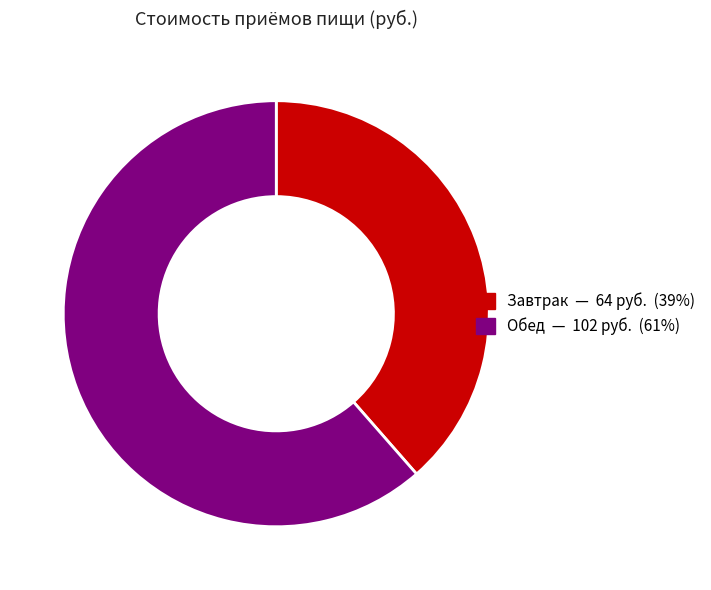

Between Обед and Завтрак, which is larger?

Обед